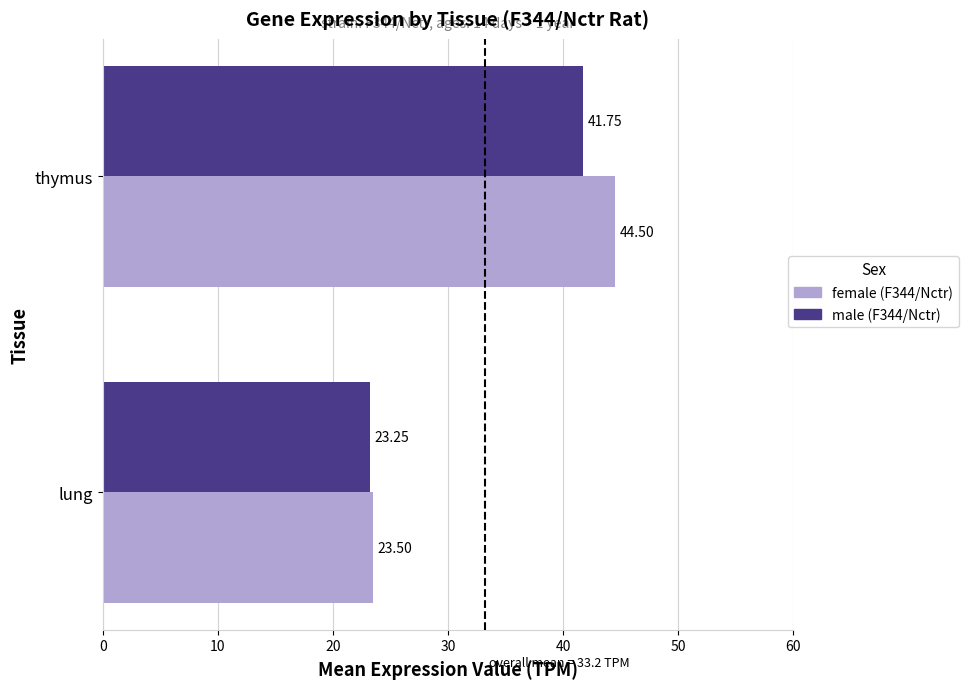

Where is female (F344/Nctr) nearest to the value 34?

lung